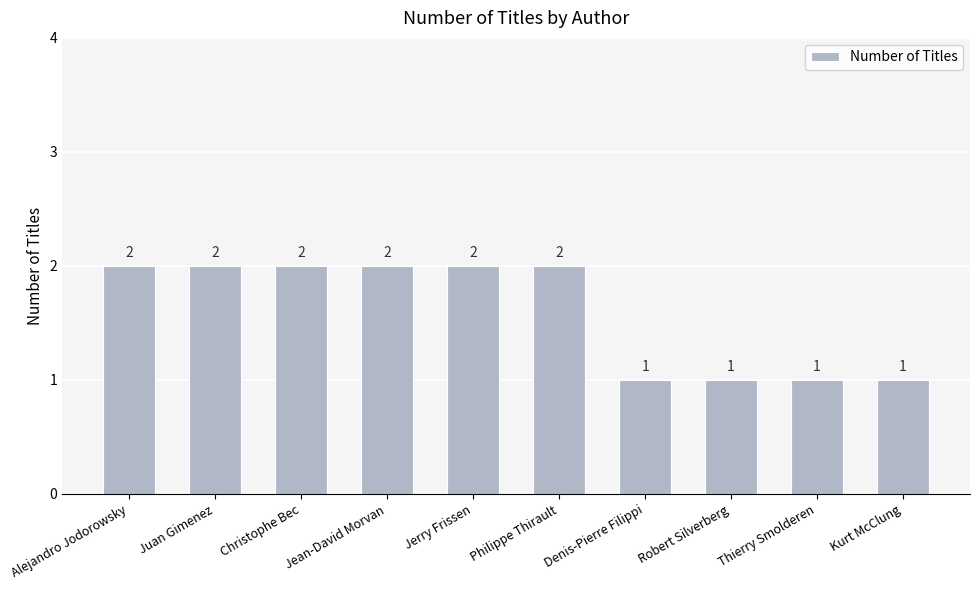

Between Denis-Pierre Filippi and Alejandro Jodorowsky, which is larger?

Alejandro Jodorowsky